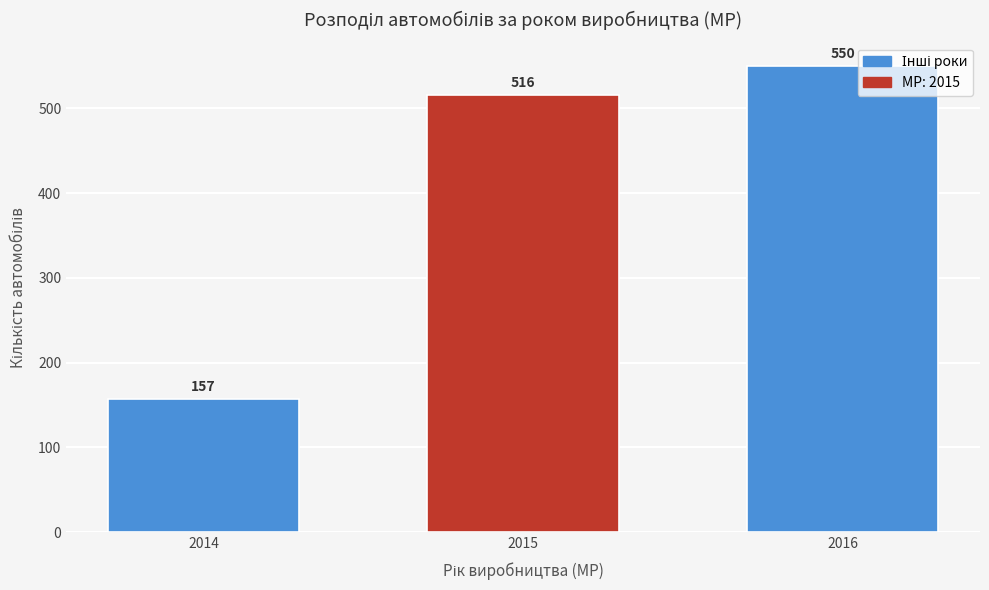

Where is the data nearest to the value 353?

2015